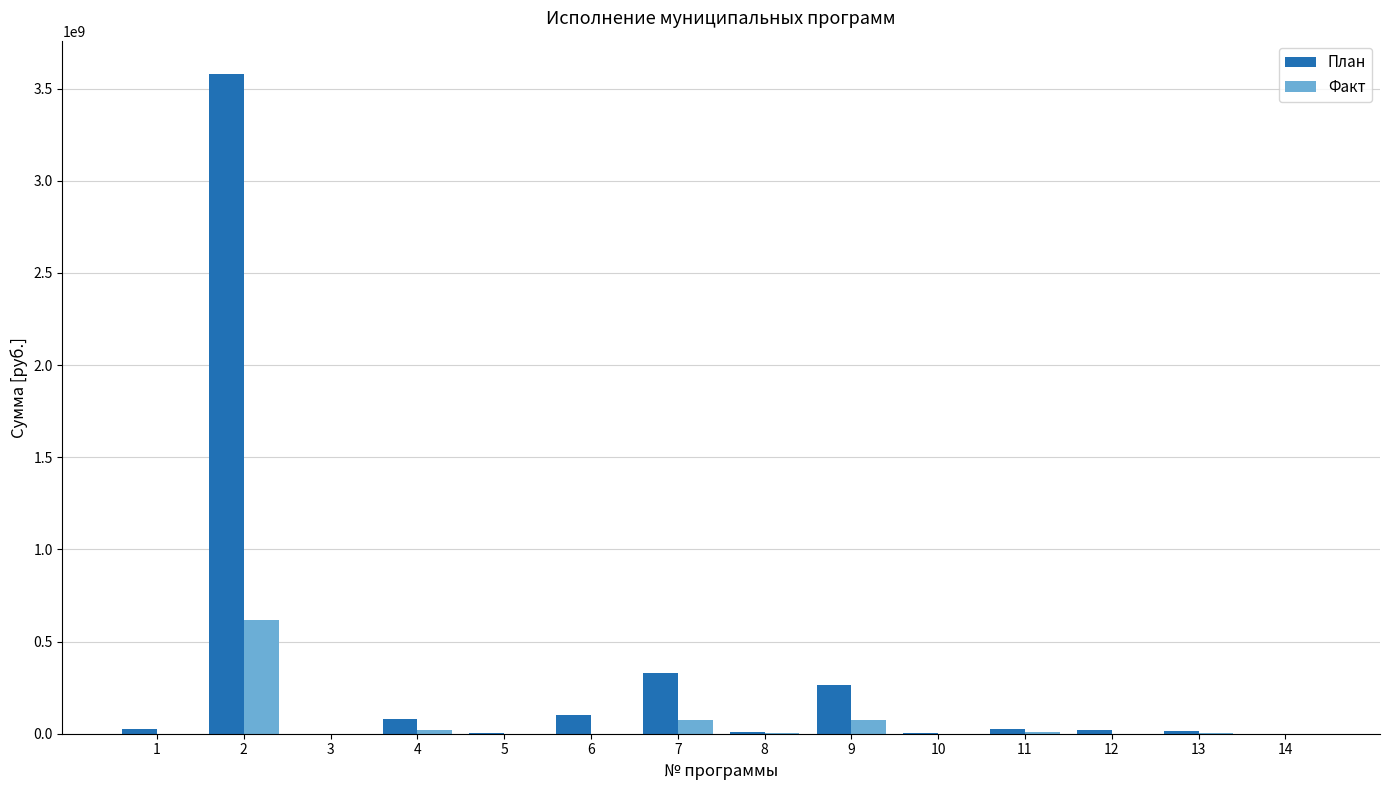

Which series has the largest range (max minus min)?

План